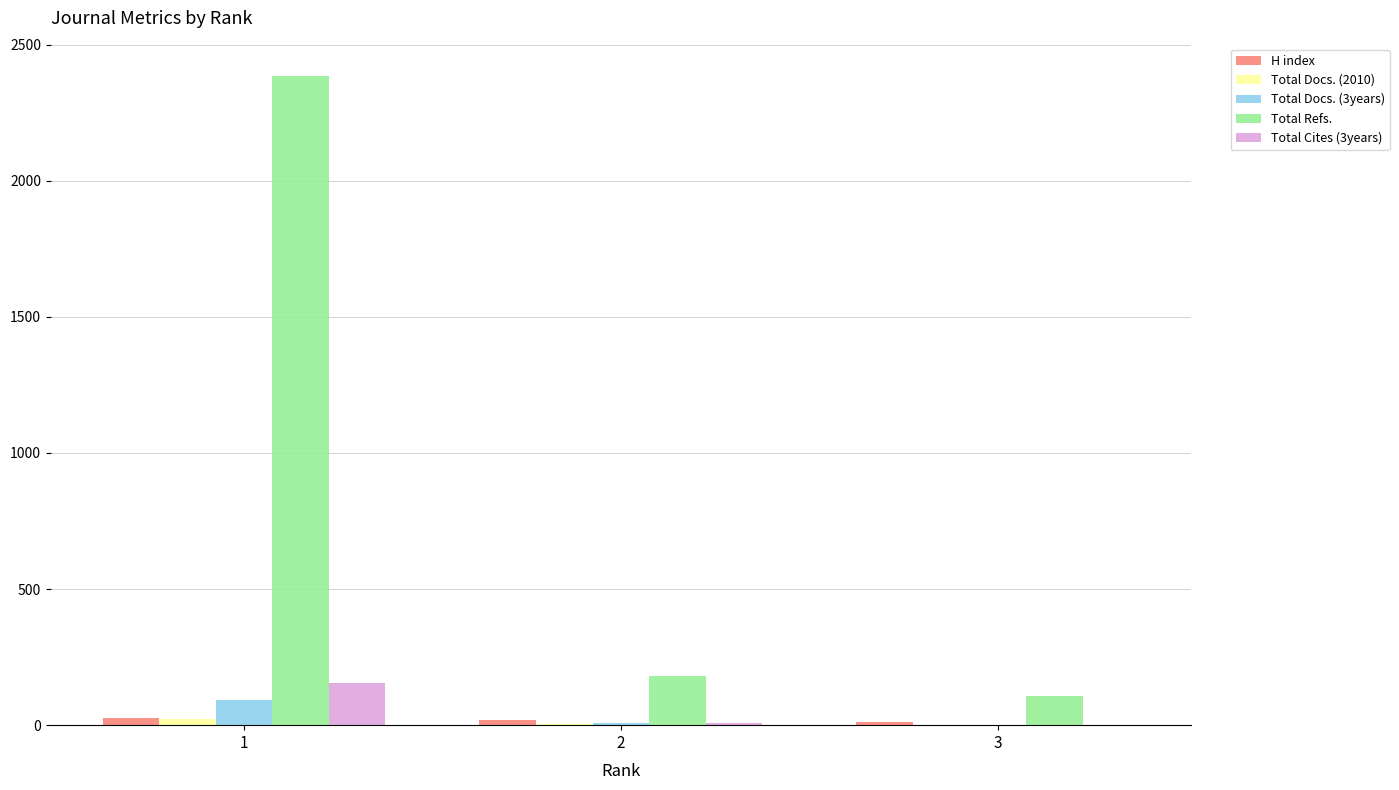

Which series changed the most between 1 and 2?

Total Refs.